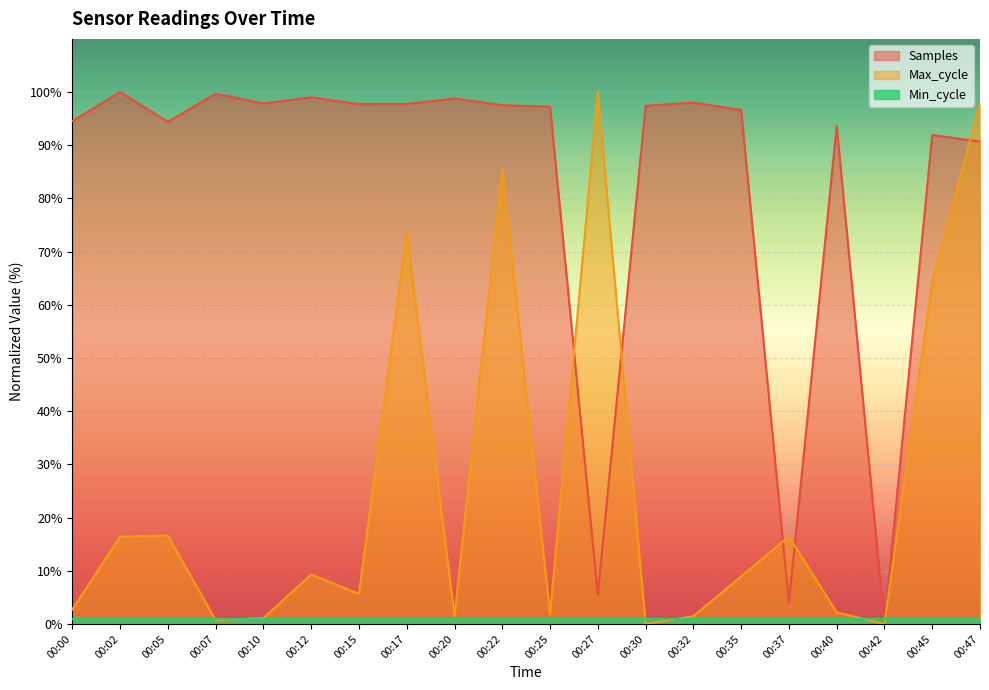

Which has a higher value, 00:35 or 00:22?

00:22